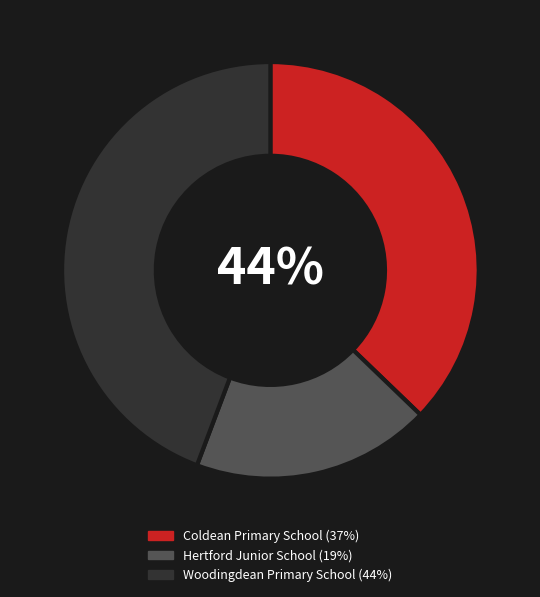

Is there any slice that represents more than half of the pie?

No